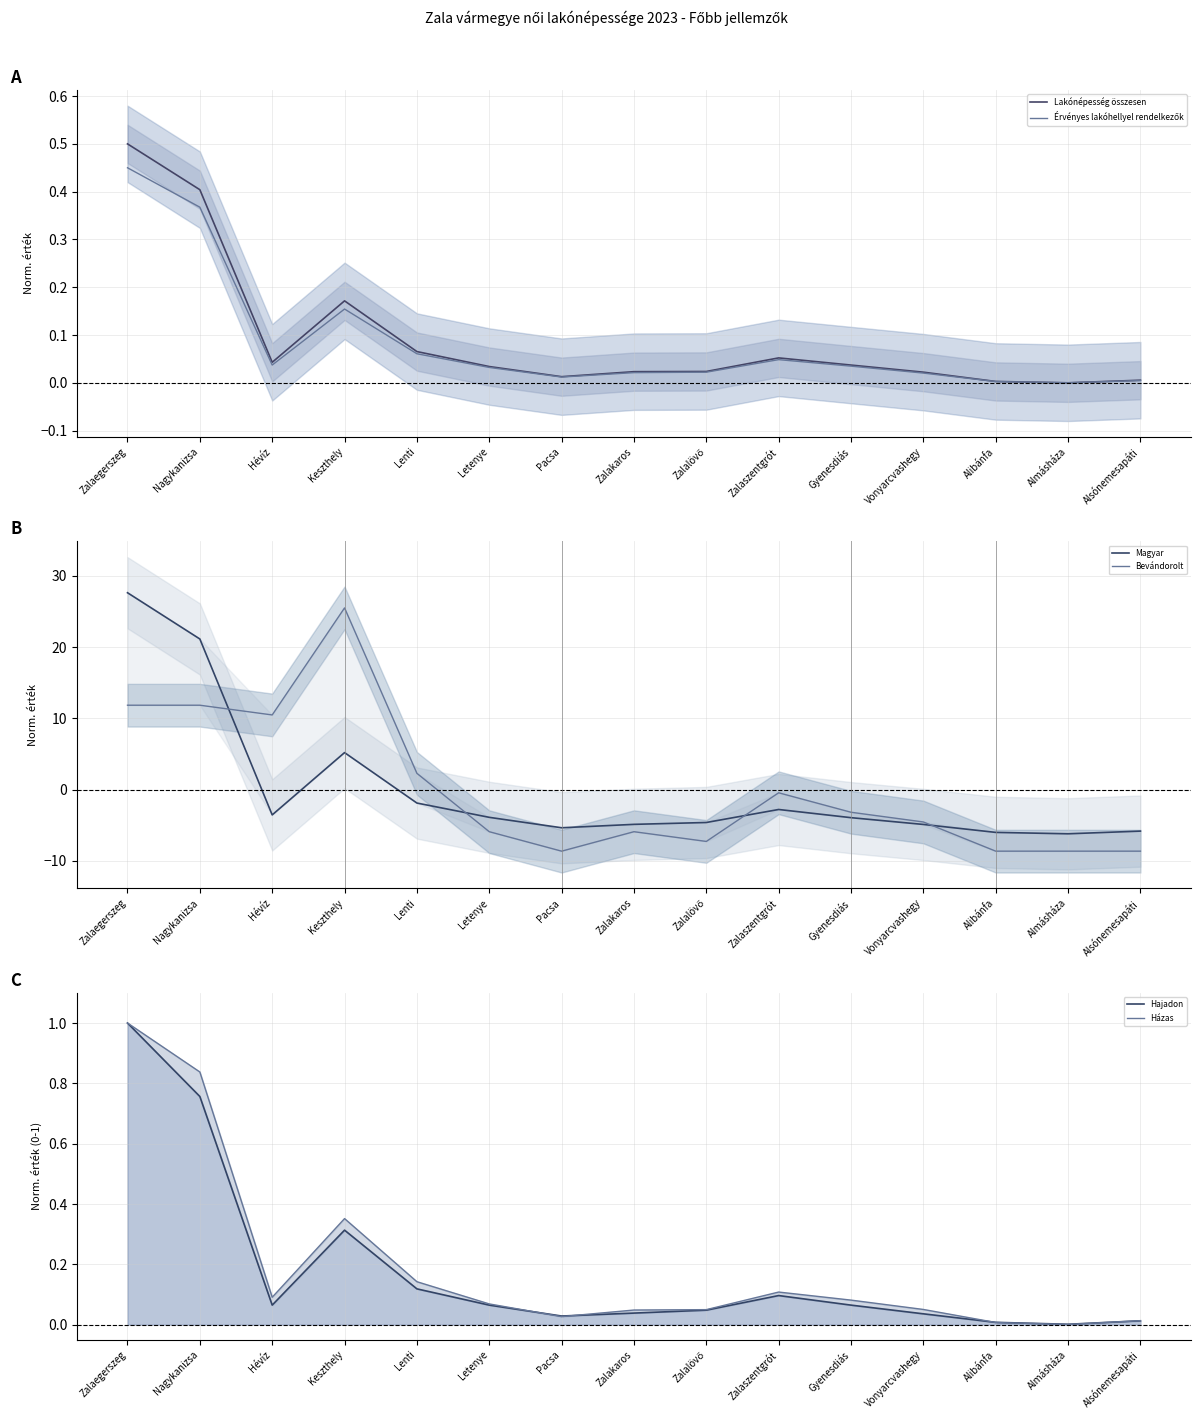

What is the minimum value shown in the chart?

-8.7